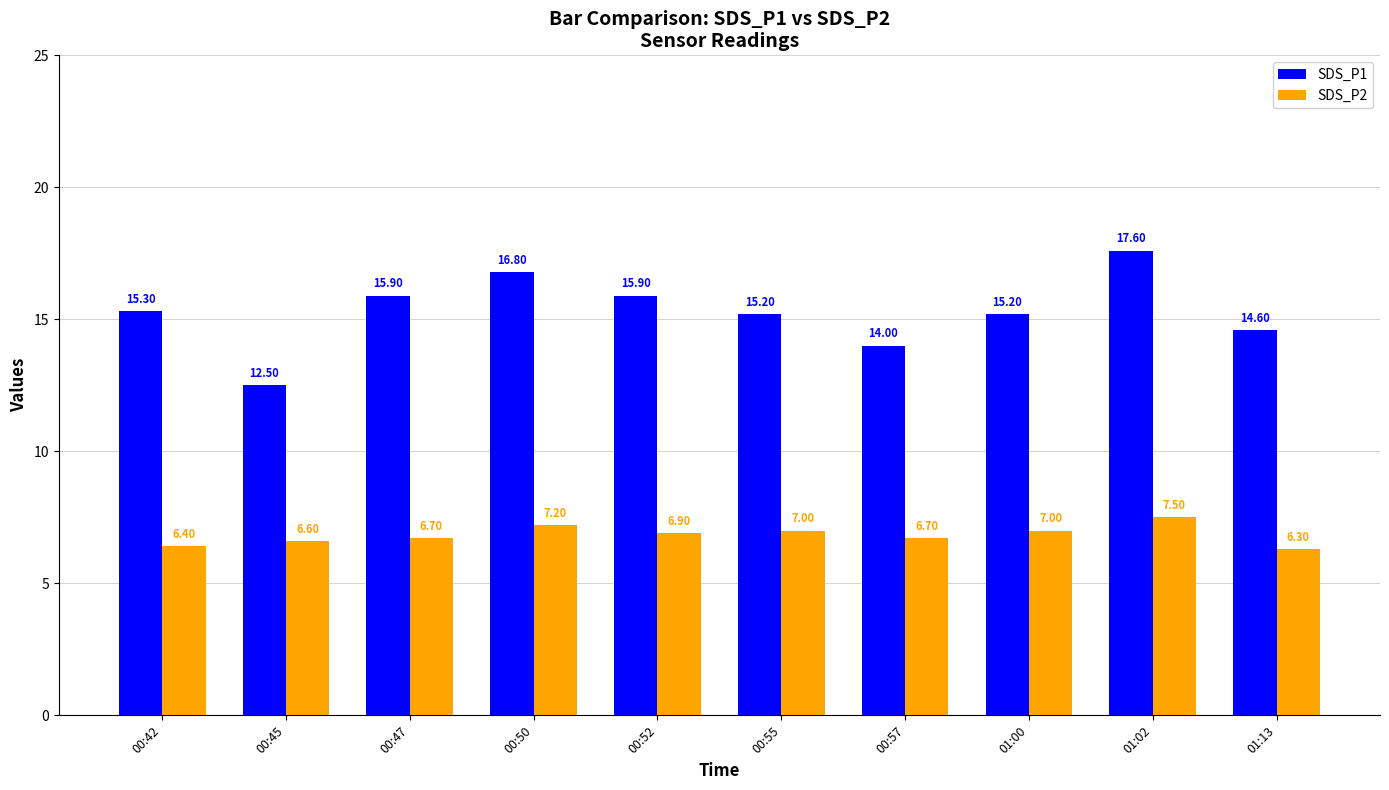

At how many categories does at least one series exceed 6?

10